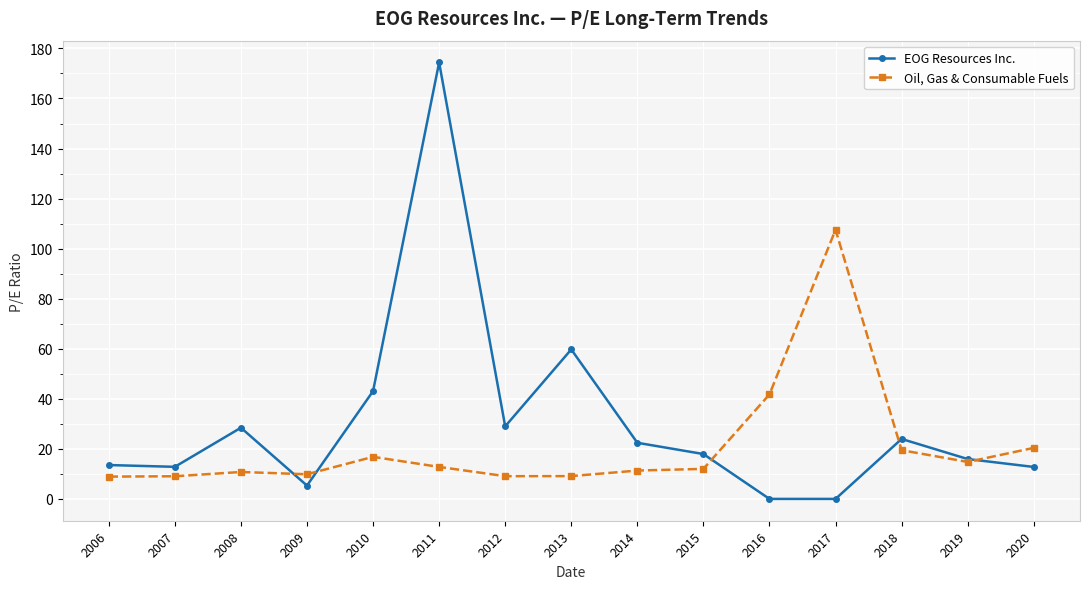

Is the value of Oil, Gas & Consumable Fuels at 2016 greater than the value of EOG Resources Inc. at 2020?

Yes